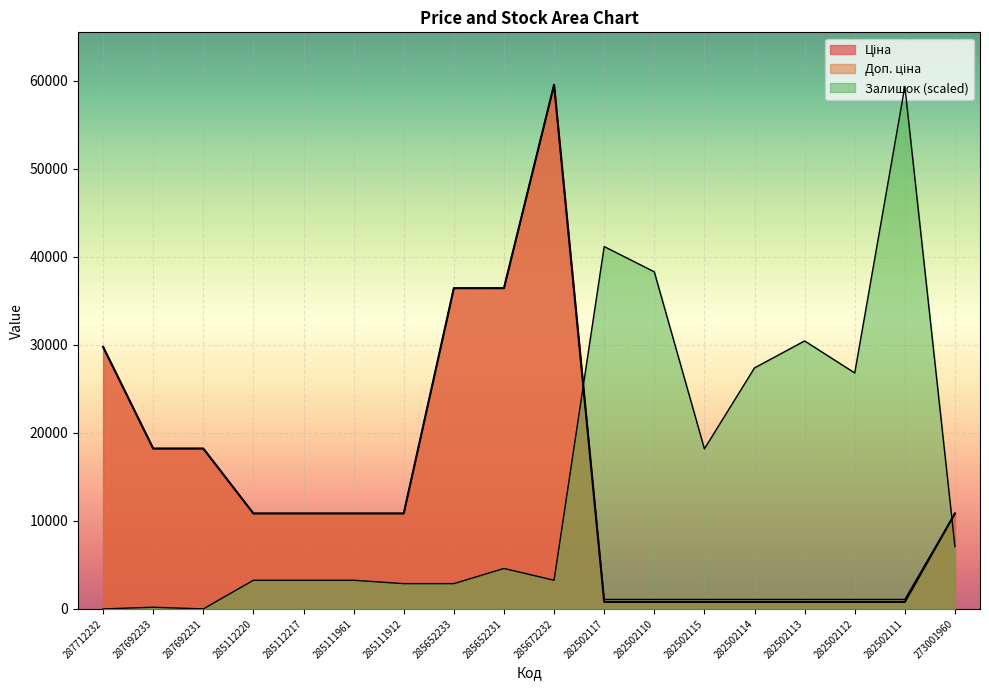

What is the difference between the Залишок values at 285652231 and 287692231?

4593.4